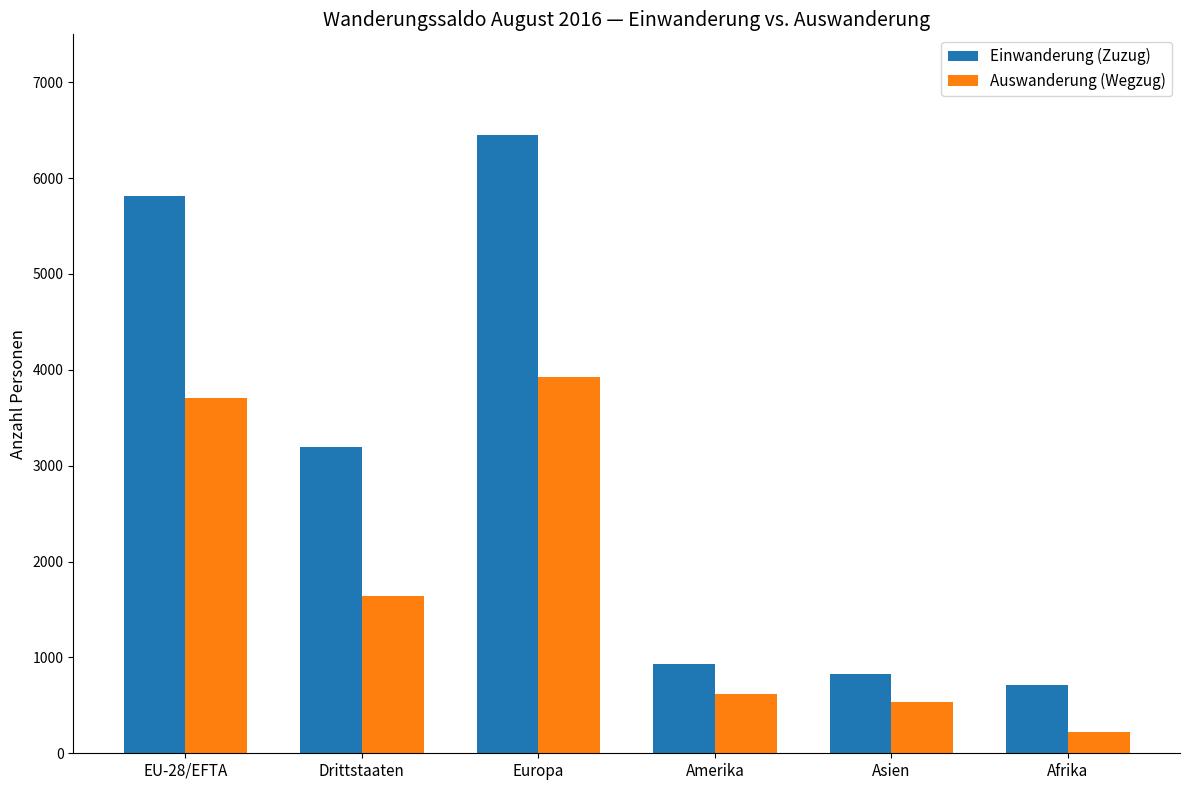

Reading left to right, what are all the values shown in this chart?

Einwanderung (Zuzug): EU-28/EFTA=5814	Drittstaaten=3196	Europa=6451	Amerika=935	Asien=831	Afrika=709
Auswanderung (Wegzug): EU-28/EFTA=3702	Drittstaaten=1637	Europa=3922	Amerika=621	Asien=538	Afrika=222